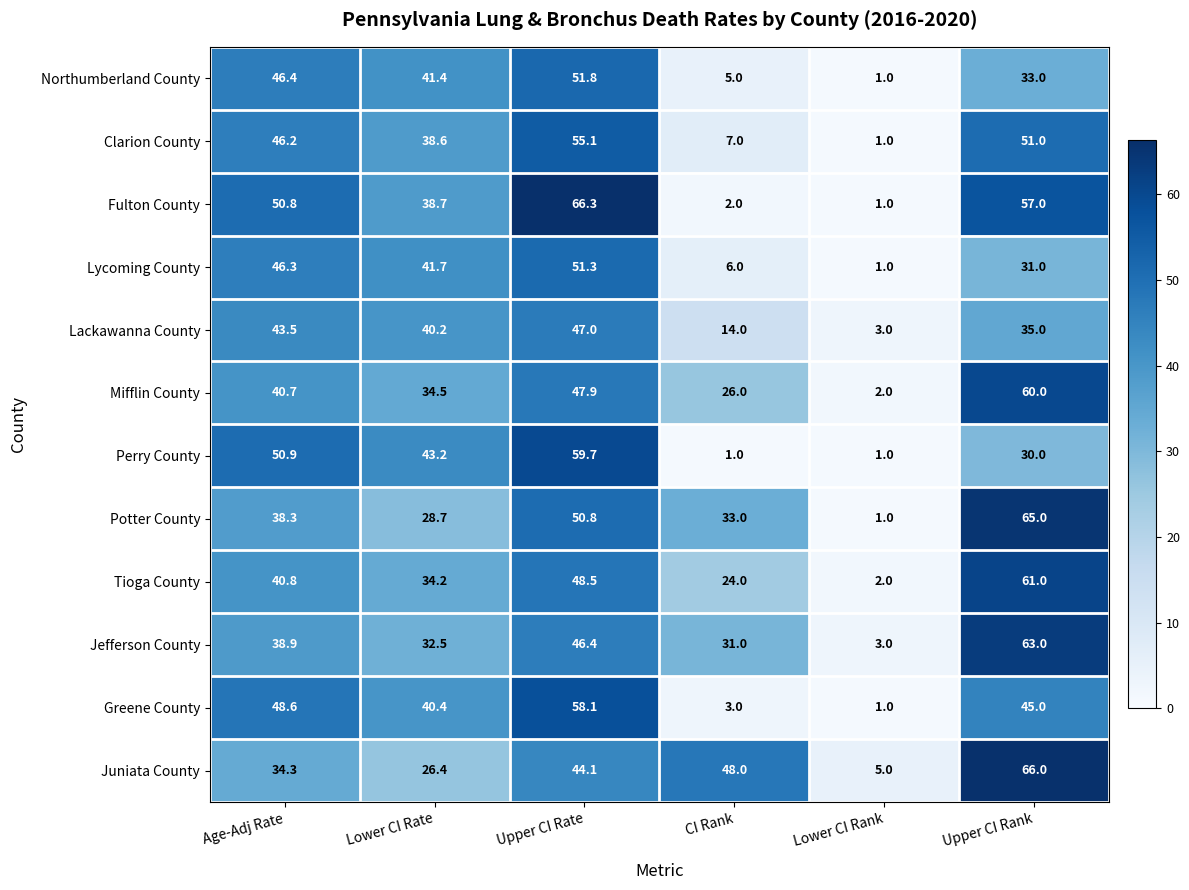

Which series changed the most between Upper CI Rate and Lower CI Rank?

Fulton County